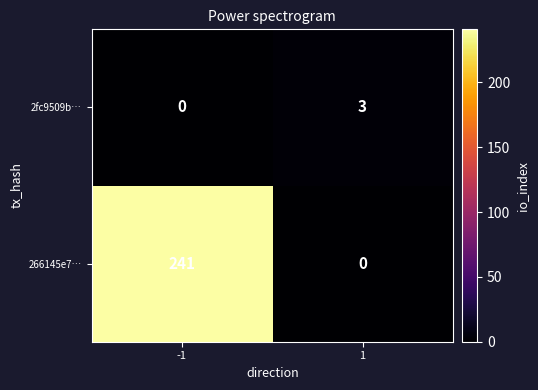

Rank the series by their average value, from highest to lowest.

266145e7…, 2fc9509b…